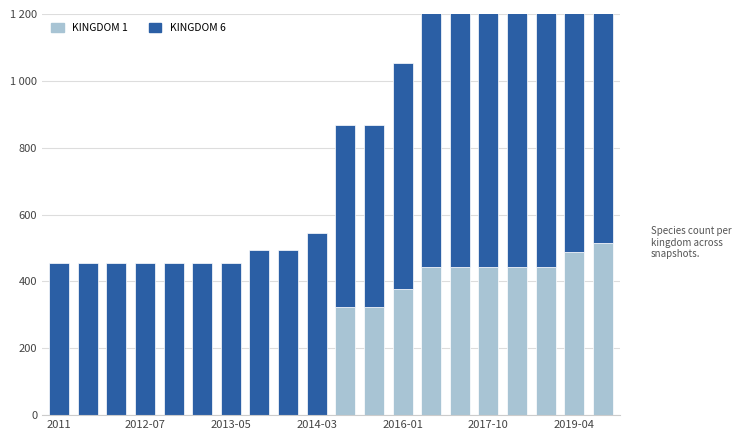

Between 12 and 19, which series saw the biggest shift?

KINGDOM 6